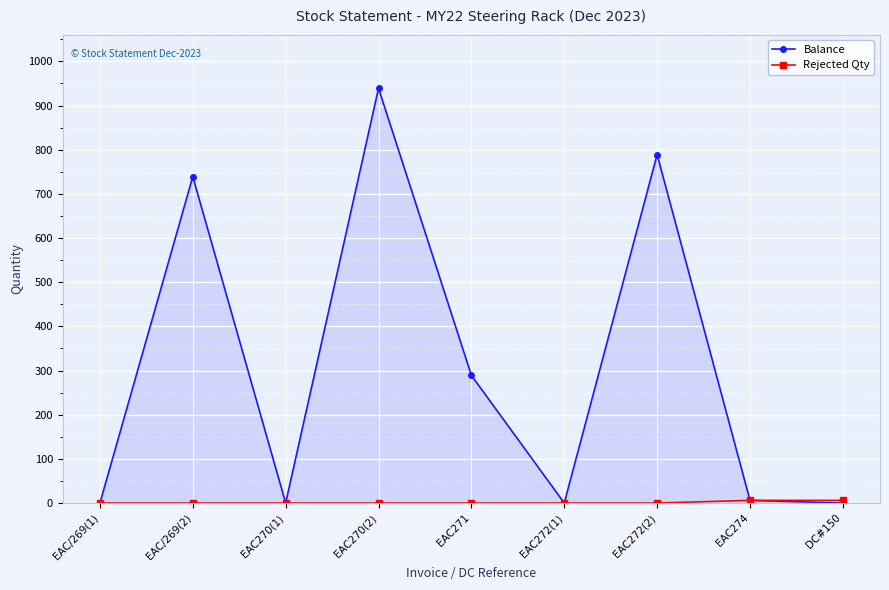

At which category is the sum across all series the highest?

EAC270(2)